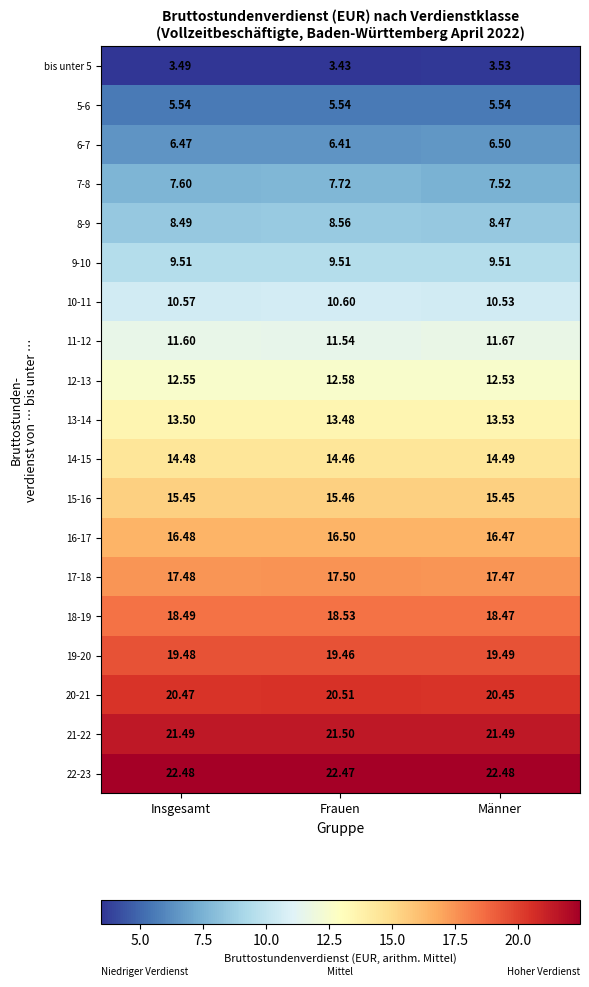

Which category has the lowest value across all series?

Frauen